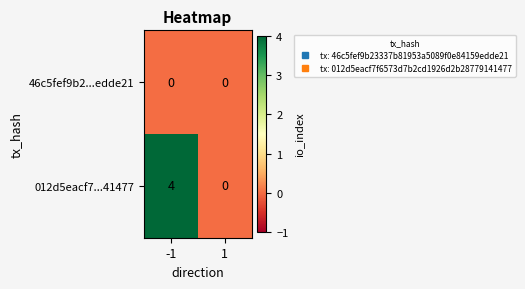

List the series in order of their overall mean, highest first.

012d5eacf7...41477, 46c5fef9b2...edde21